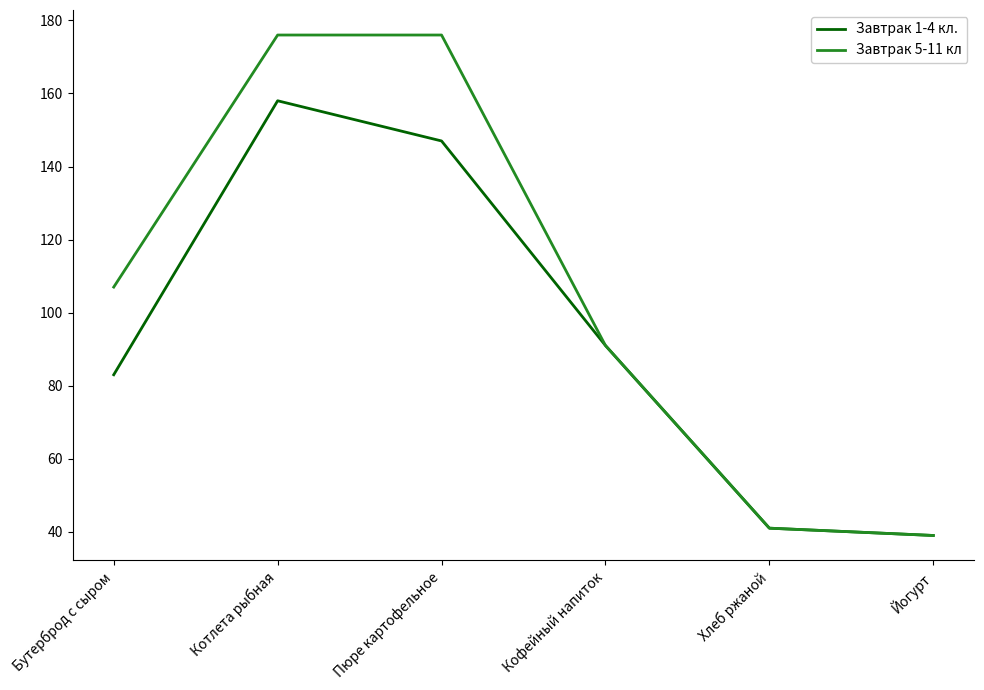

At which label is Завтрак 1-4 кл. closest to 98?

Кофейный напиток